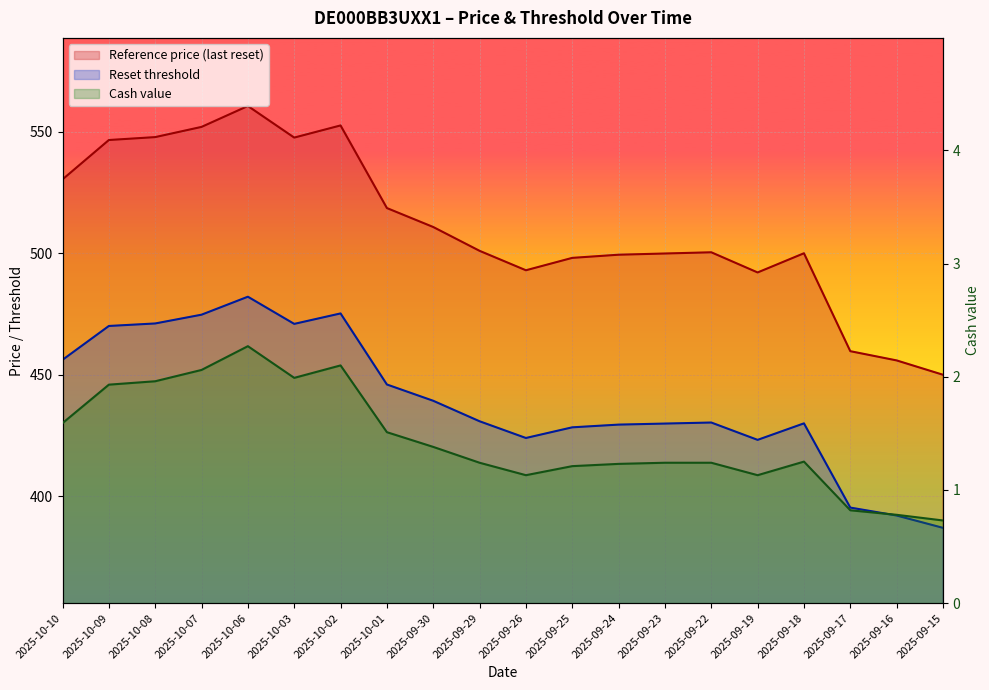

Reading right to left, list all the values displayed in this chart.

Reset threshold: 450.0	455.9	459.7	500.0	492.1	500.4	499.9	499.4	498.1	493.0	501.0	510.8	518.6	552.6	547.6	560.6	552.0	547.8	546.6	530.4
Reference price (last reset): 387.0	392.1	395.3	430.0	423.2	430.3	429.9	429.5	428.4	424.0	430.9	439.3	446.0	475.2	470.9	482.1	474.7	471.1	470.1	456.1
Cash value: 0.7	0.8	0.8	1.2	1.1	1.2	1.2	1.2	1.2	1.1	1.2	1.4	1.5	2.1	2.0	2.3	2.1	2.0	1.9	1.6